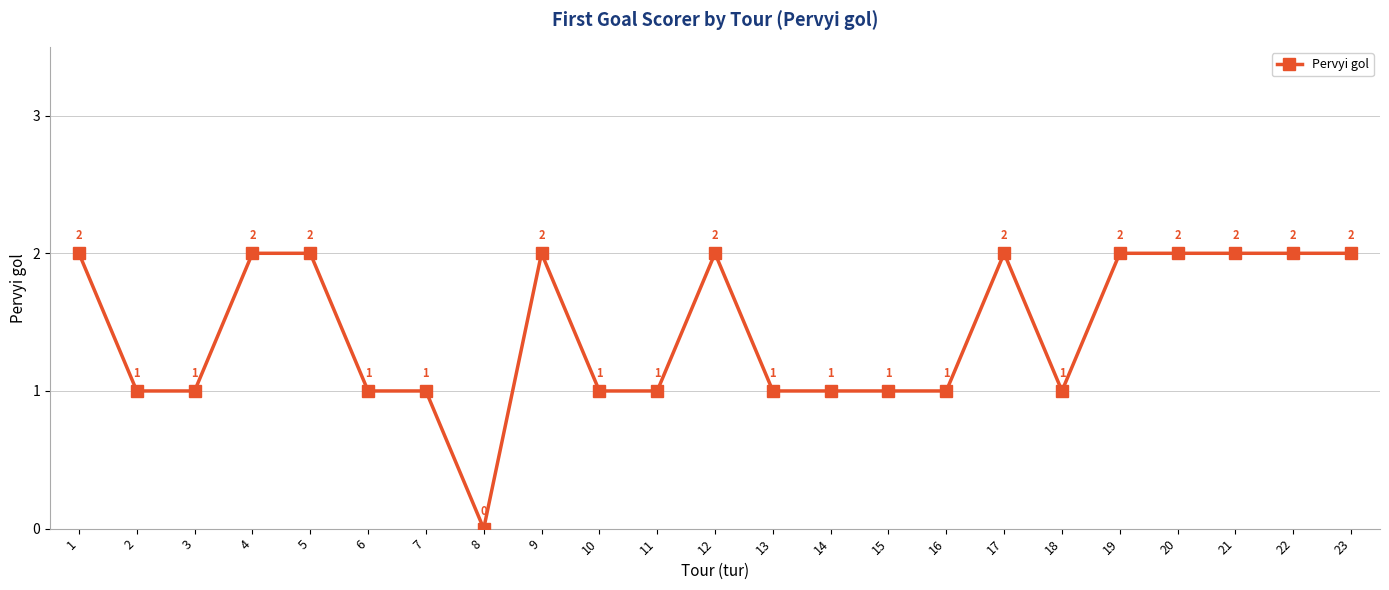

What is the difference between the second highest and second lowest values?

1